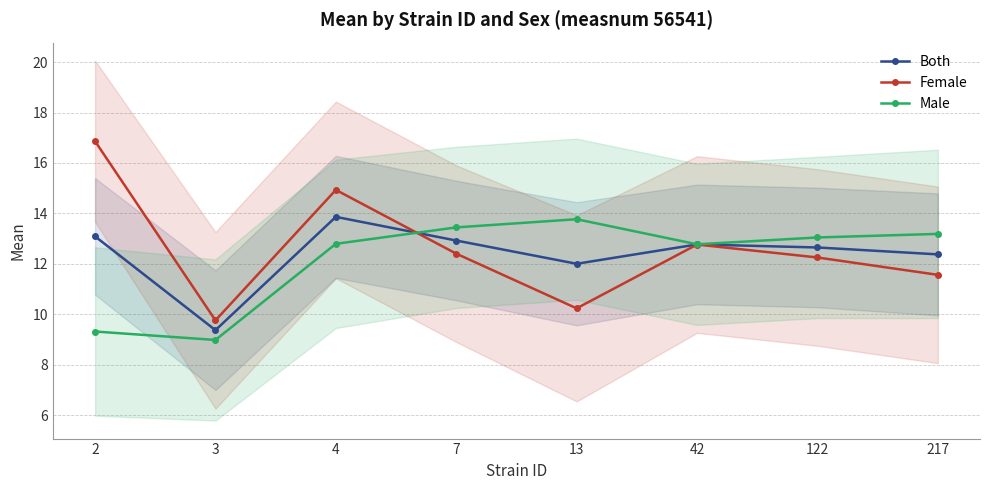

List the series in order of their peak value, highest first.

Female, Both, Male